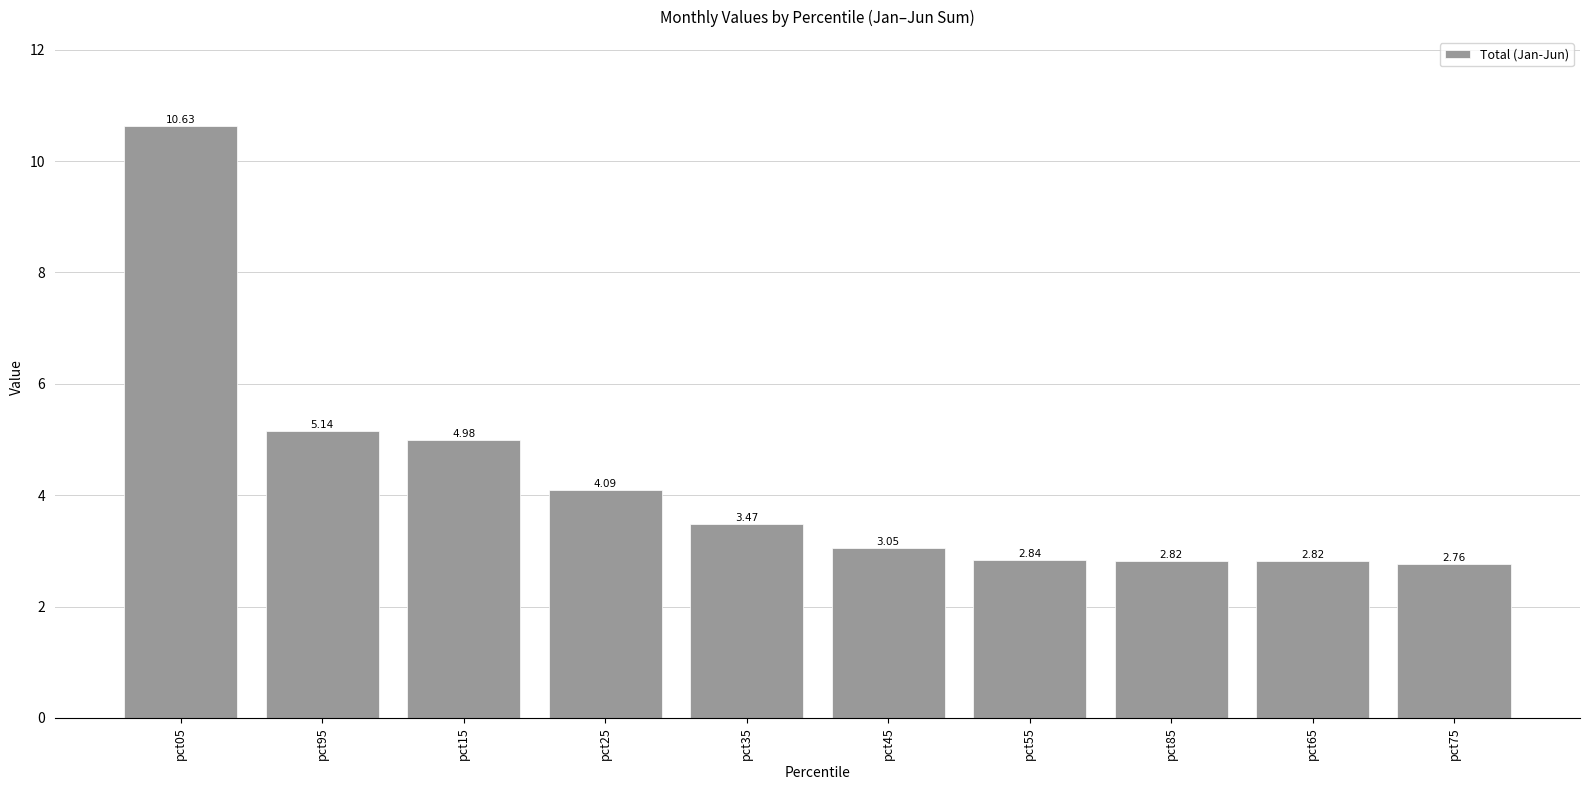

Does the chart contain any negative values?

No